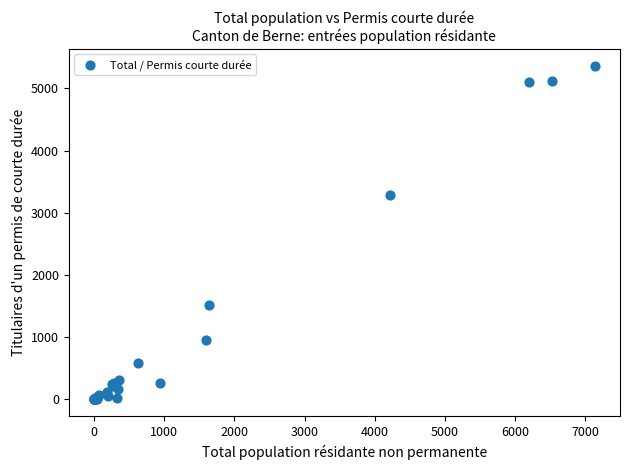

What Y value in the scatter plot is closest to 2682?

3282